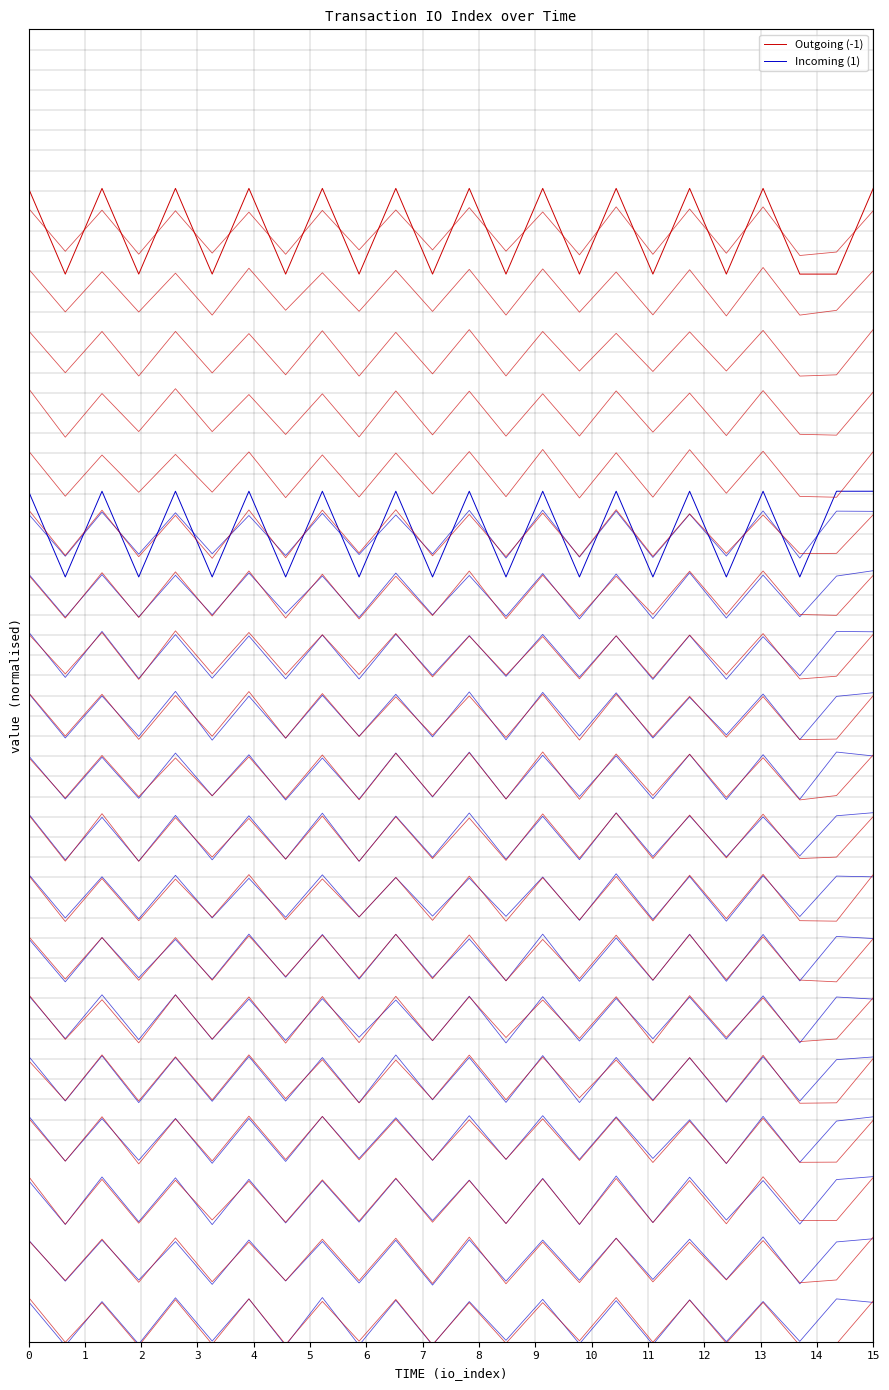

Reading left to right, what are all the values shown in this chart?

Outgoing (-1): 0=47.1	1=42.9	2=47.1	3=42.9	4=47.1	5=42.9	6=47.1	7=42.9	8=47.1	9=42.9	10=47.1	11=42.9	12=47.1	13=42.9	14=47.1	15=42.9	16=47.1	17=42.9	18=47.1	19=42.9	20=47.1	21=42.9	22=42.9	23=47.1
Incoming (1): 0=32.1	1=27.9	2=32.1	3=27.9	4=32.1	5=27.9	6=32.1	7=27.9	8=32.1	9=27.9	10=32.1	11=27.9	12=32.1	13=27.9	14=32.1	15=27.9	16=32.1	17=27.9	18=32.1	19=27.9	20=32.1	21=27.9	22=32.1	23=32.1